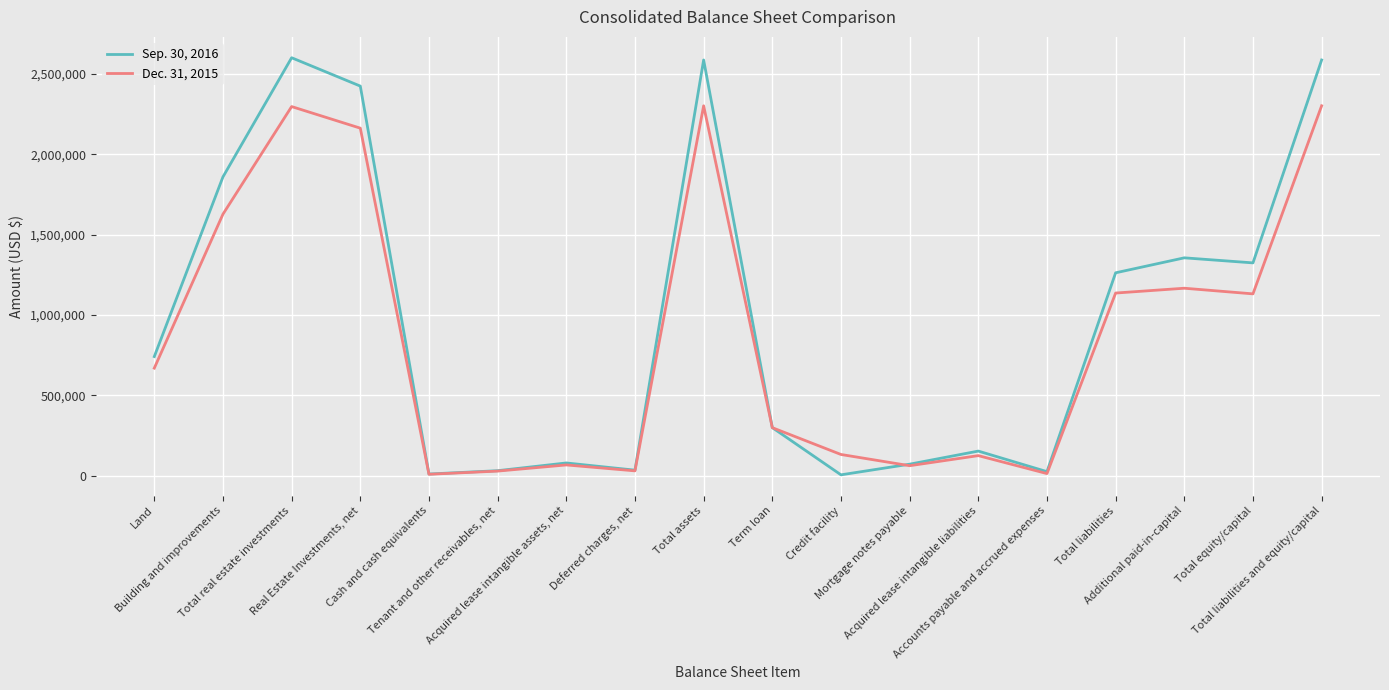

After their last crossing, which series has the higher values: Dec. 31, 2015 or Sep. 30, 2016?

Sep. 30, 2016